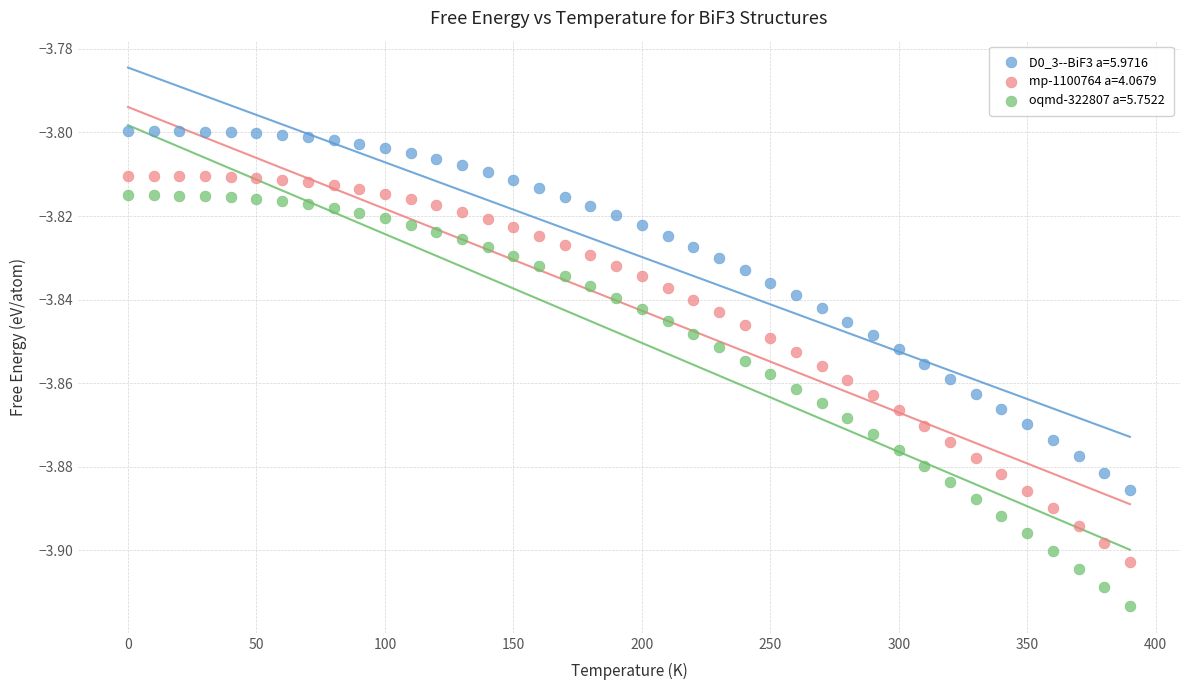

What are all the series names shown in the legend?

D0_3--BiF3 a=5.9716, mp-1100764 a=4.0679, oqmd-322807 a=5.7522